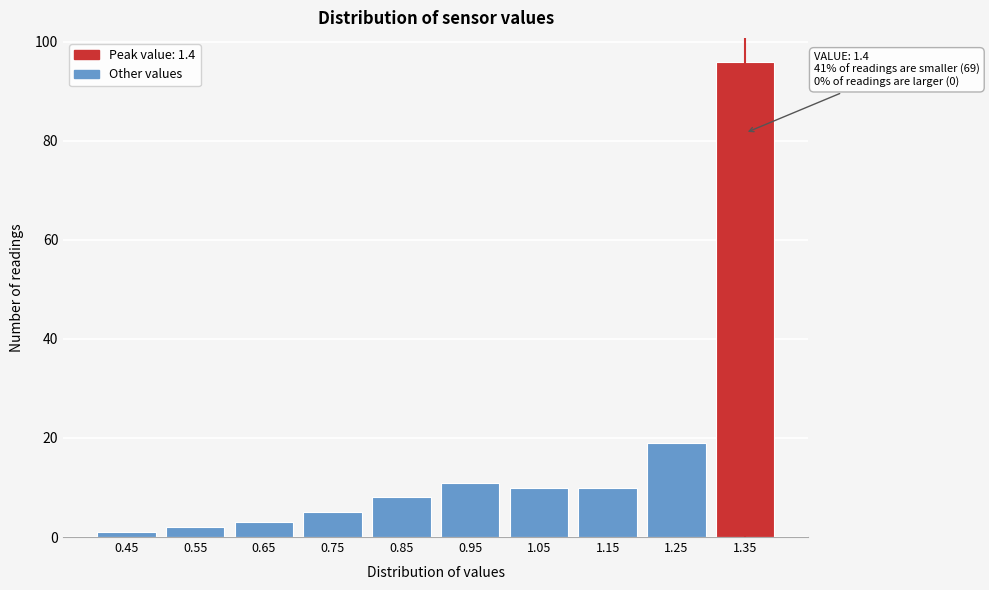

Reading left to right, list all the values displayed in this chart.

1	2	3	5	8	11	10	10	19	96